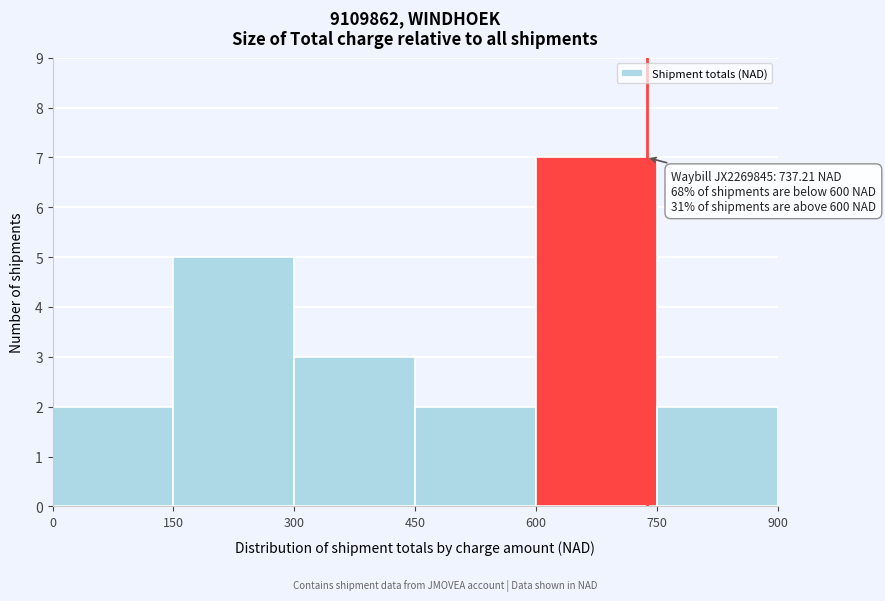

Over which range of the x-axis is the bar tallest?

600 to 750